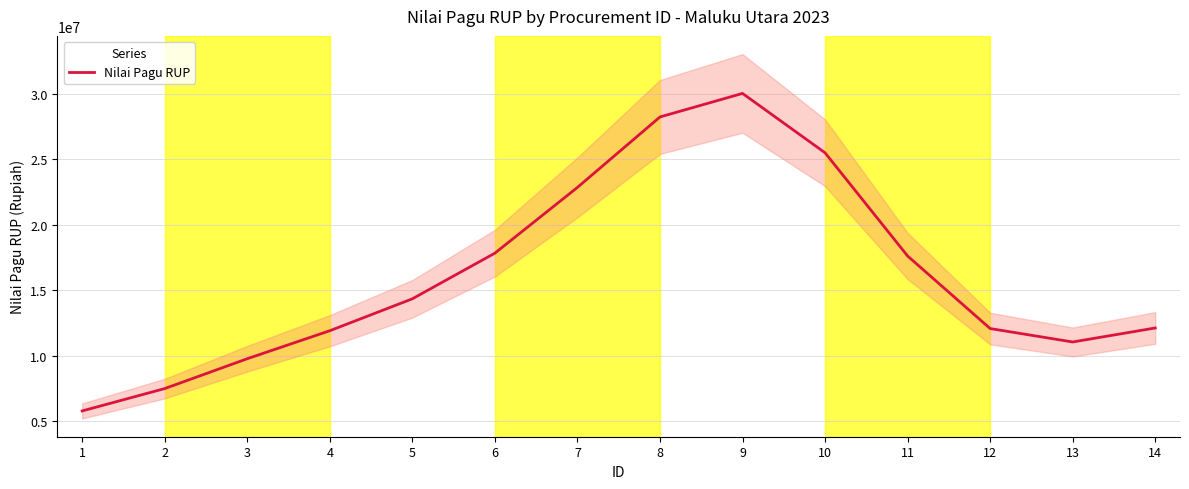

What is the sum of the values at 2 and 14?

19595651.9